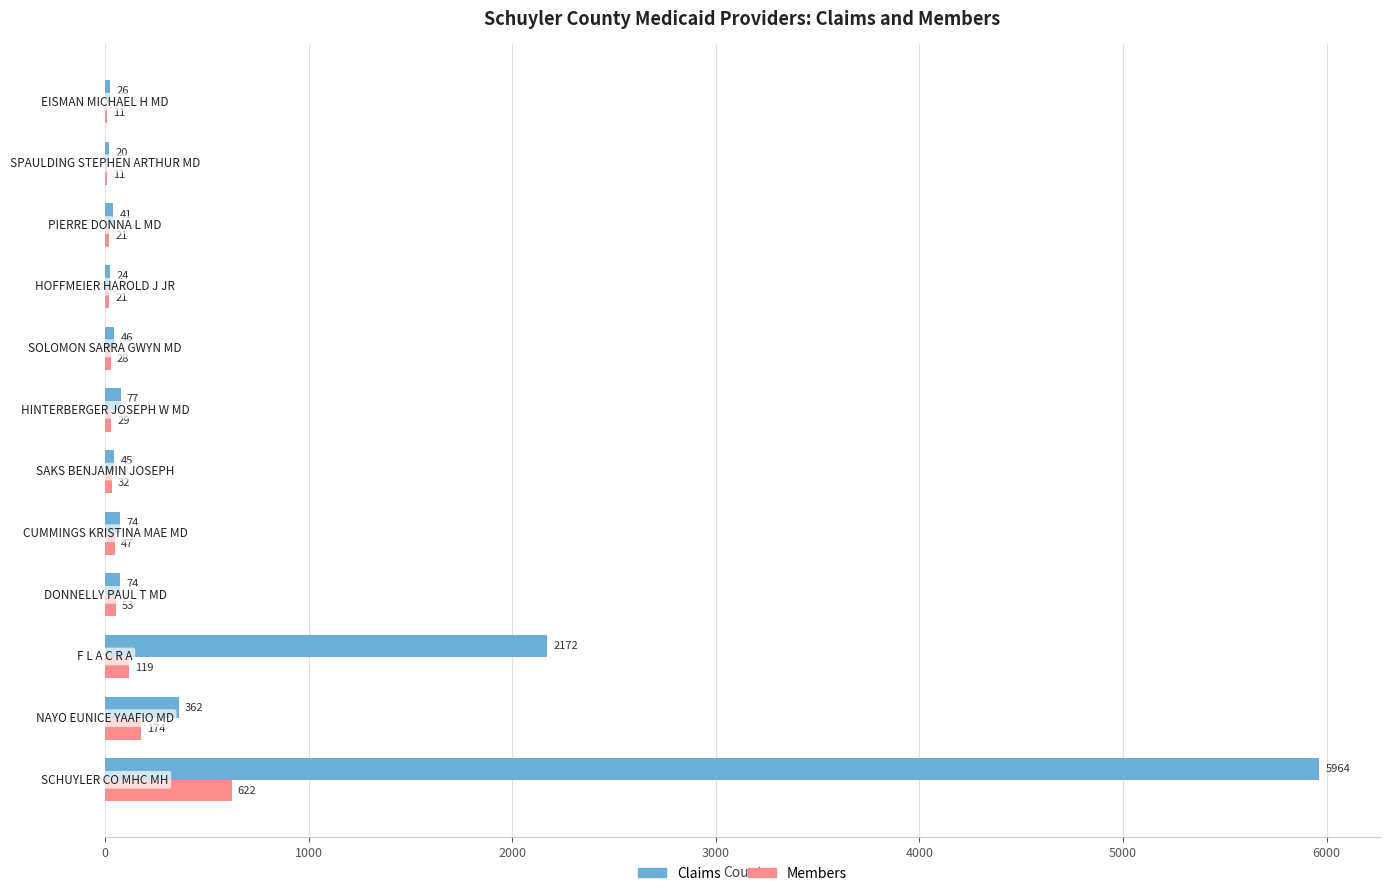

Which series has the largest total across all categories?

Claims